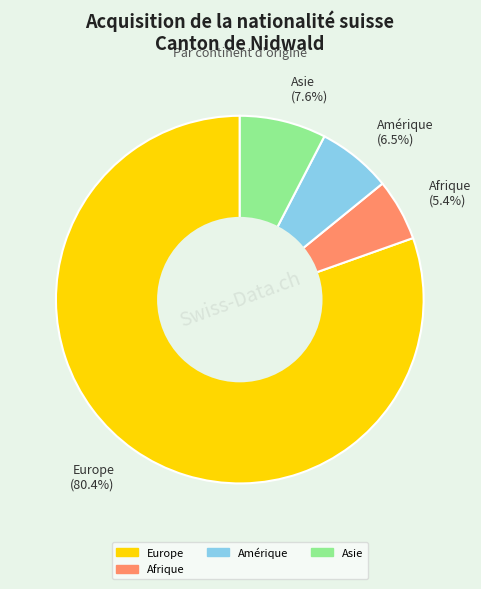

Combined, do Afrique (5.4%) and Amérique (6.5%) account for over 50%?

No